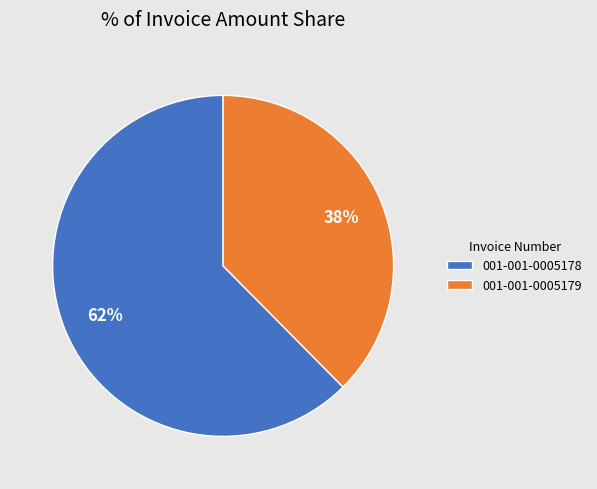

How many segments does this pie chart have?

2